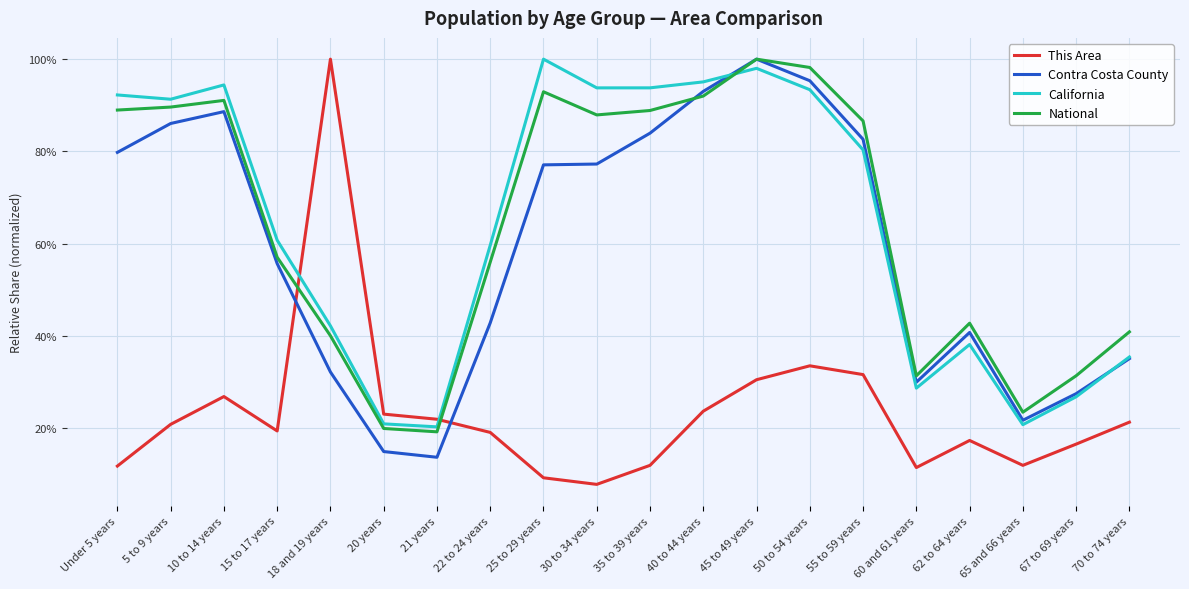

At 55 to 59 years, list the series in order from smallest to largest.

This Area, California, Contra Costa County, National